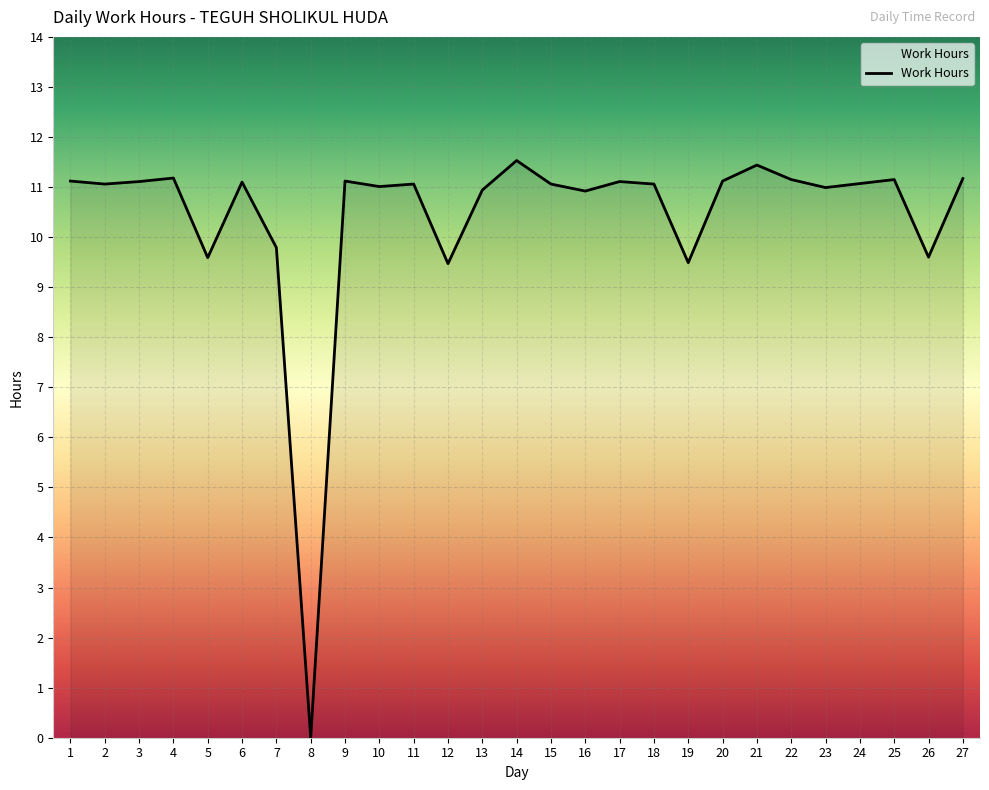

The value at 13 is 10.9. True or false?

True